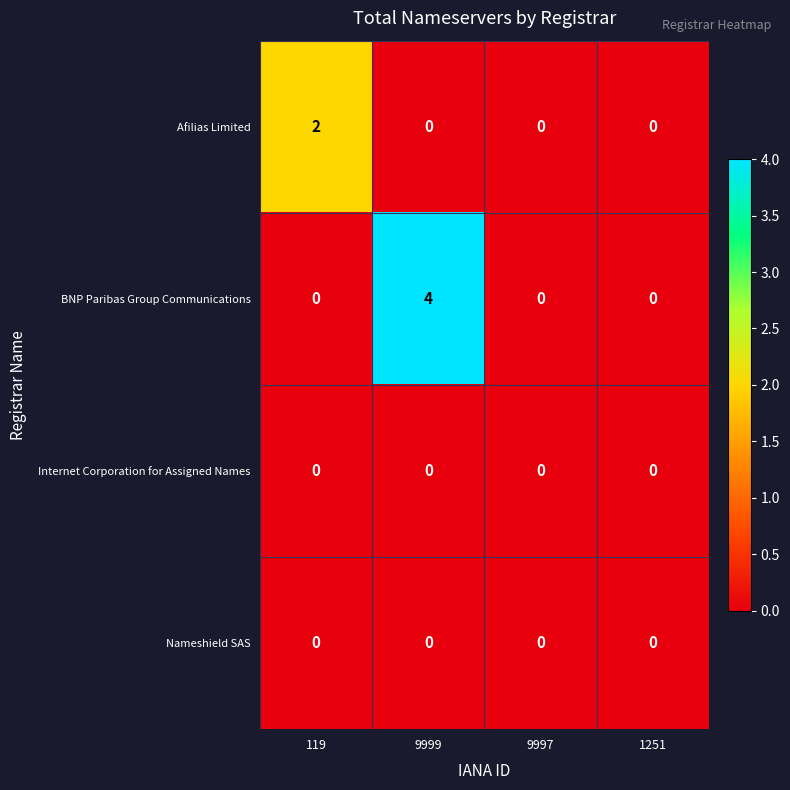

True or false: BNP Paribas Group Communications has a value of -2 at 9997.

False